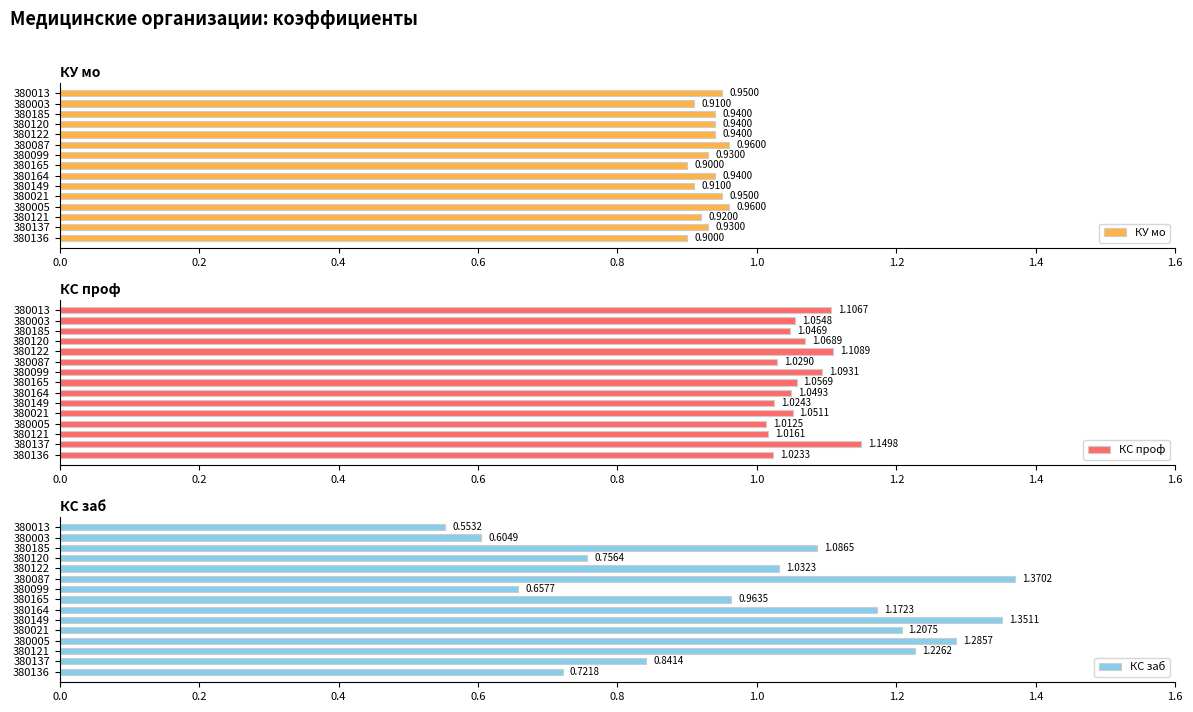

What is the difference between the second highest and minimum values in the КС проф series?

0.1